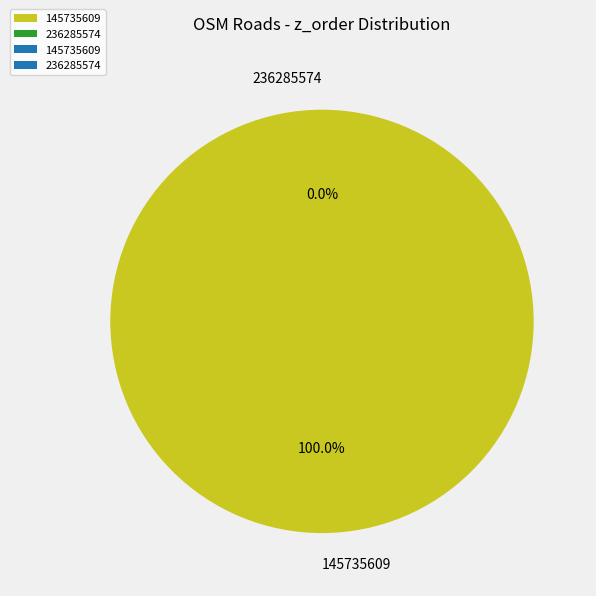

Combined, do 145735609 and 236285574 account for over 50%?

Yes